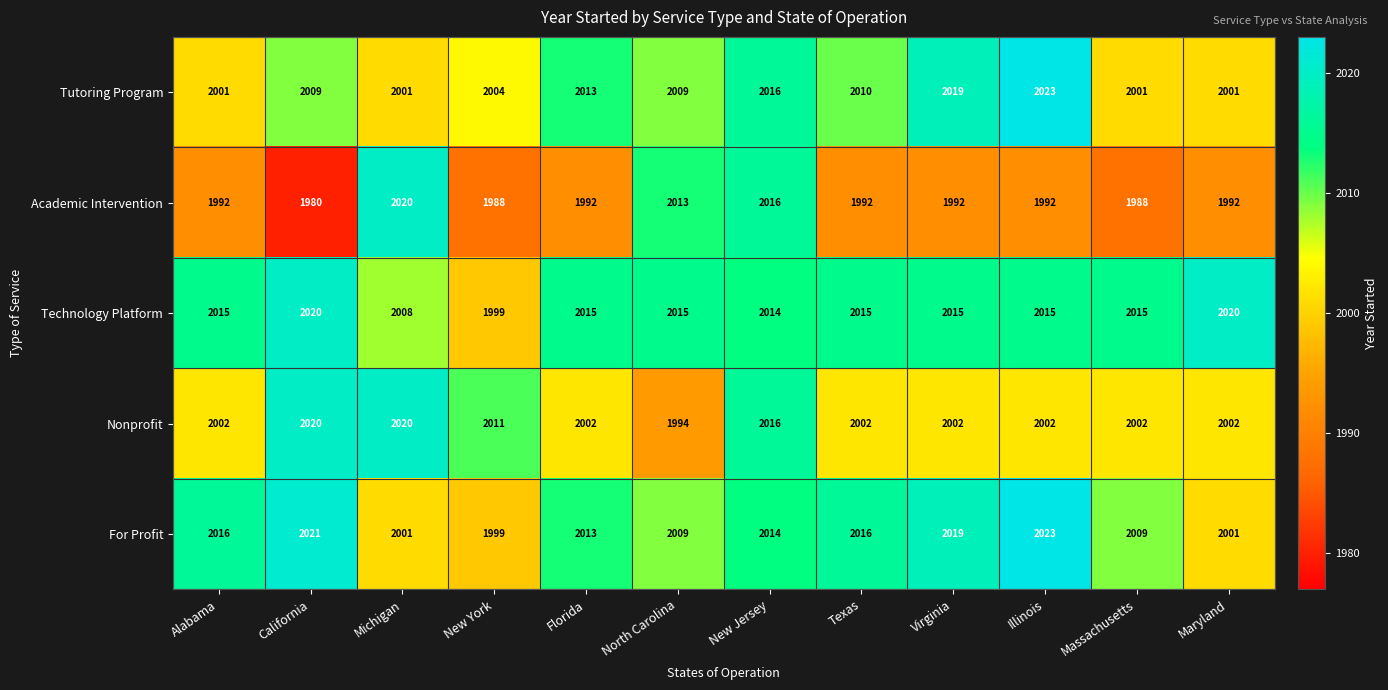

Which series has the widest spread of values?

Academic Intervention